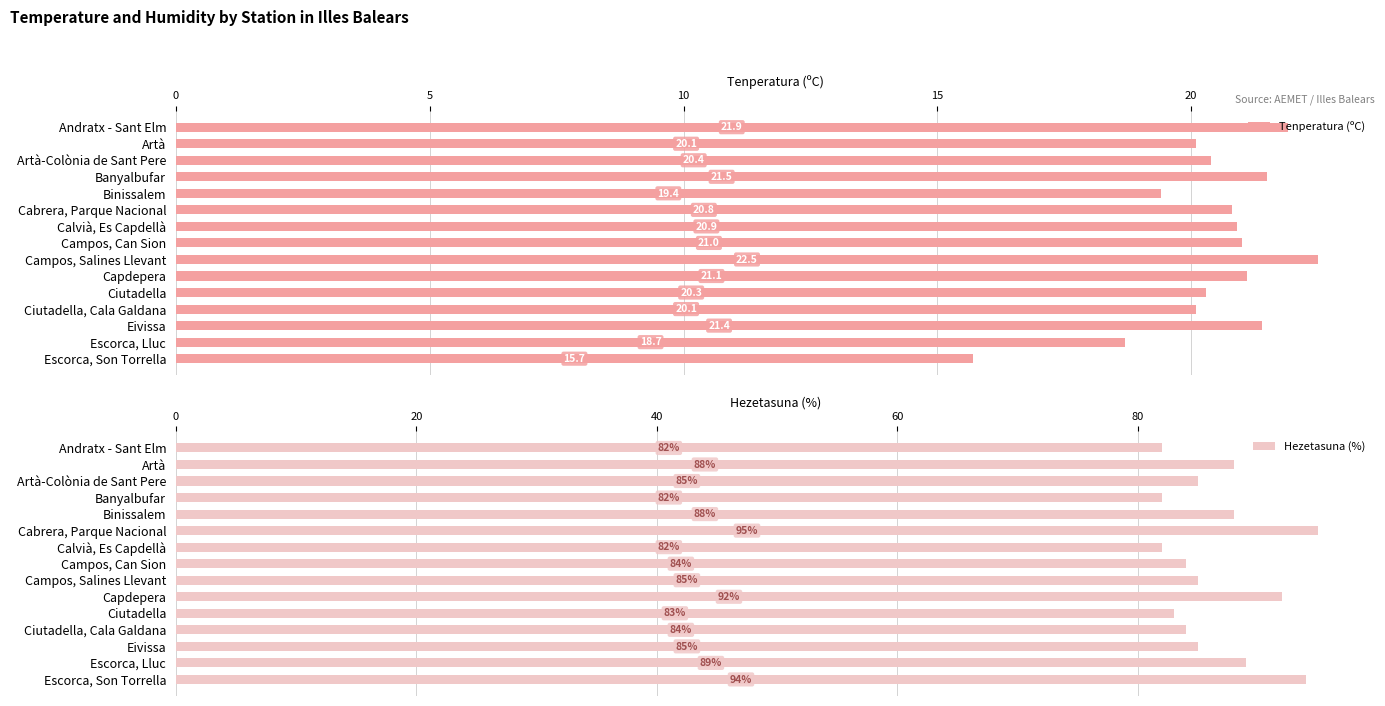

Rank the series by their maximum value, from lowest to highest.

Tenperatura (ºC), Hezetasuna (%)